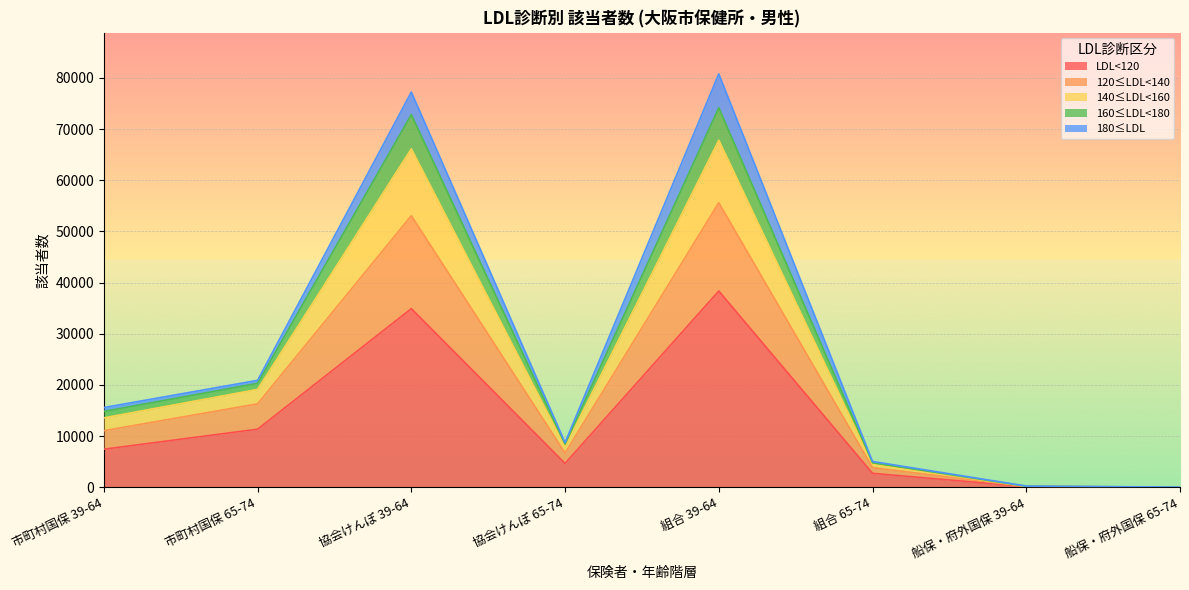

What are all the series names shown in the legend?

LDL<120, 120≤LDL<140, 140≤LDL<160, 160≤LDL<180, 180≤LDL